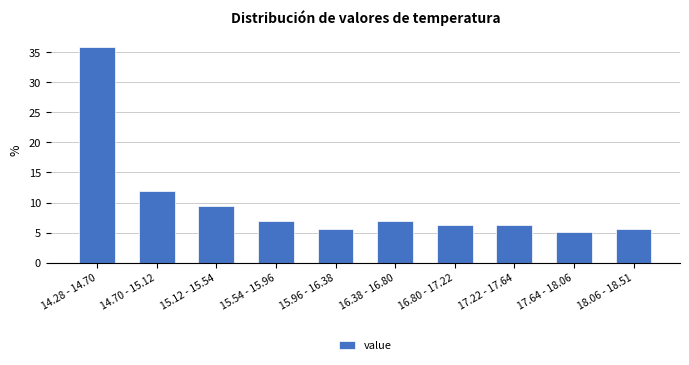

Reading left to right, transcribe all the data shown in this chart.

14.28 - 14.70=35.8	14.70 - 15.12=11.9	15.12 - 15.54=9.4	15.54 - 15.96=6.9	15.96 - 16.38=5.7	16.38 - 16.80=6.9	16.80 - 17.22=6.3	17.22 - 17.64=6.3	17.64 - 18.06=5.0	18.06 - 18.51=5.7